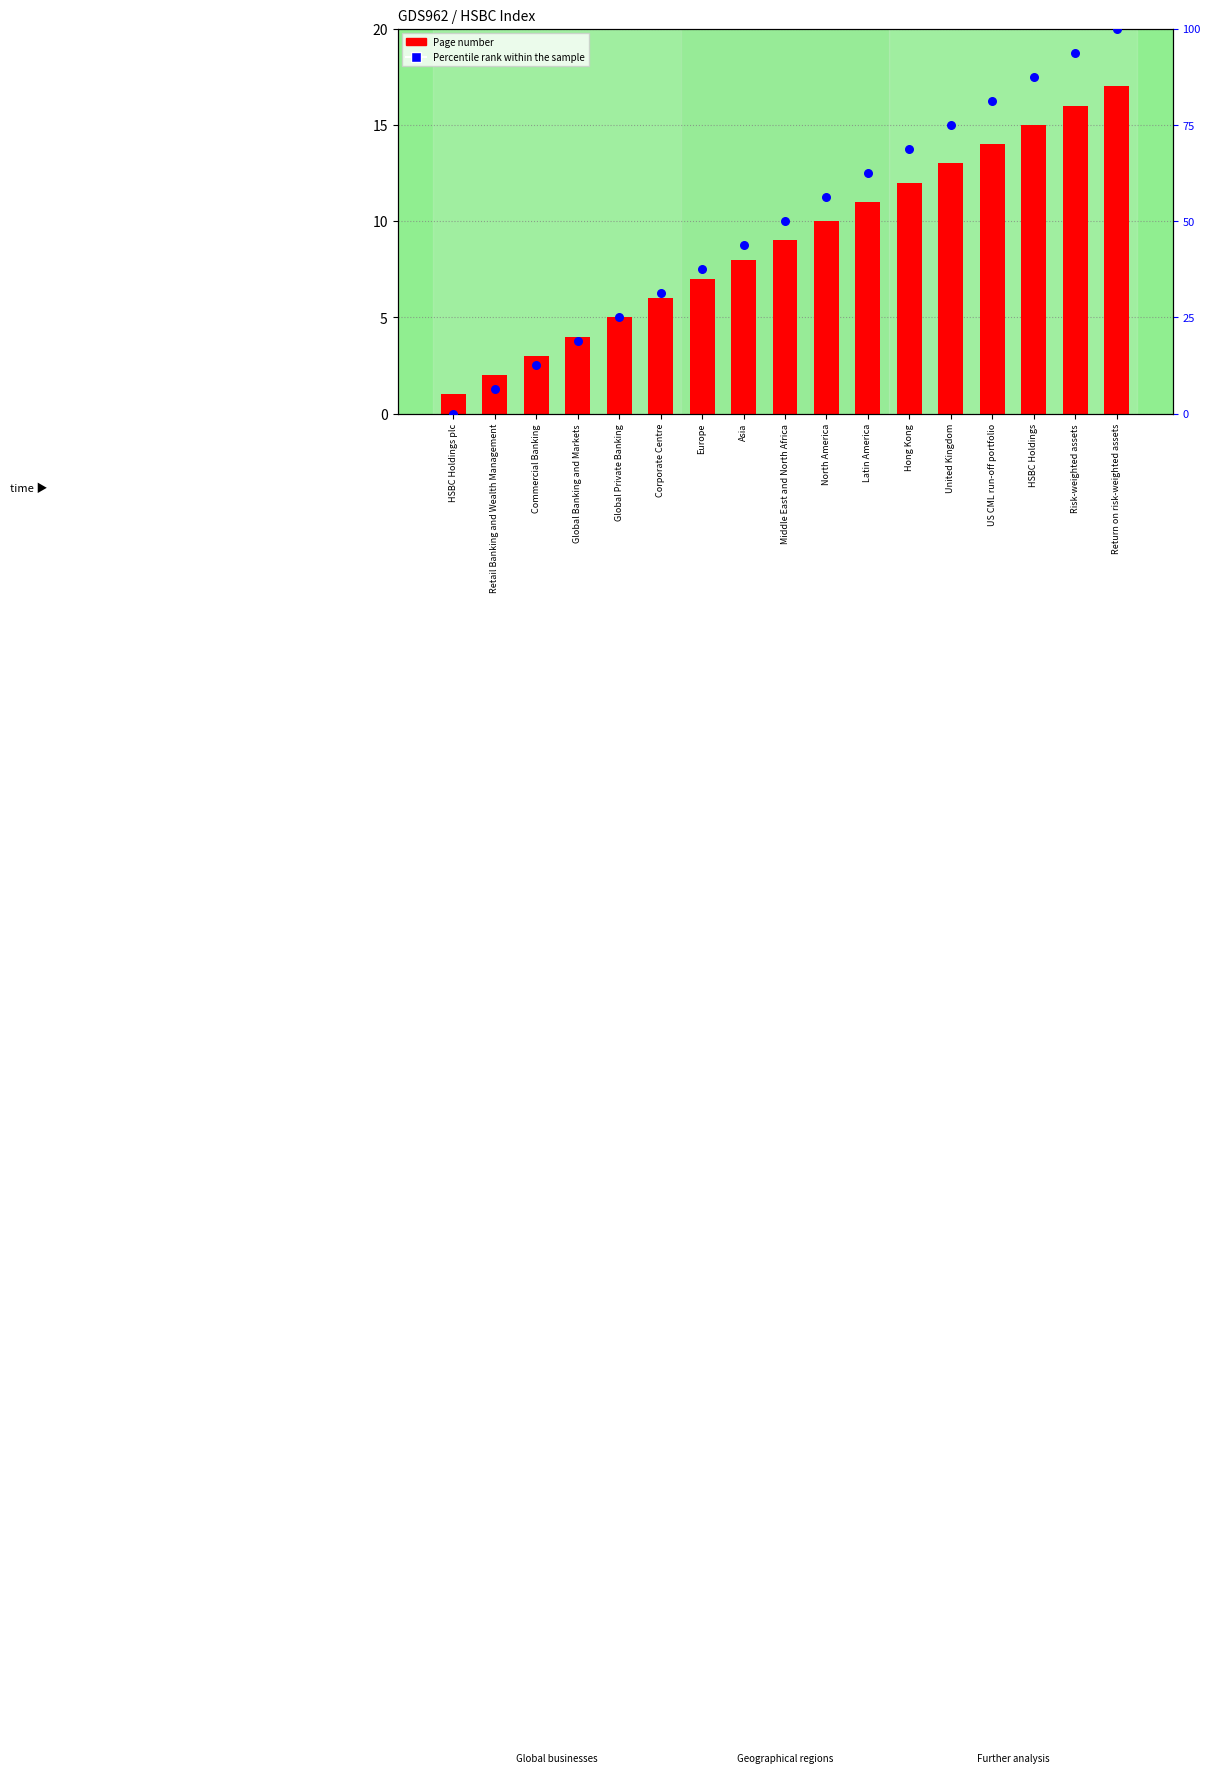

Which series contains the lowest Y value?

Percentile rank within the sample